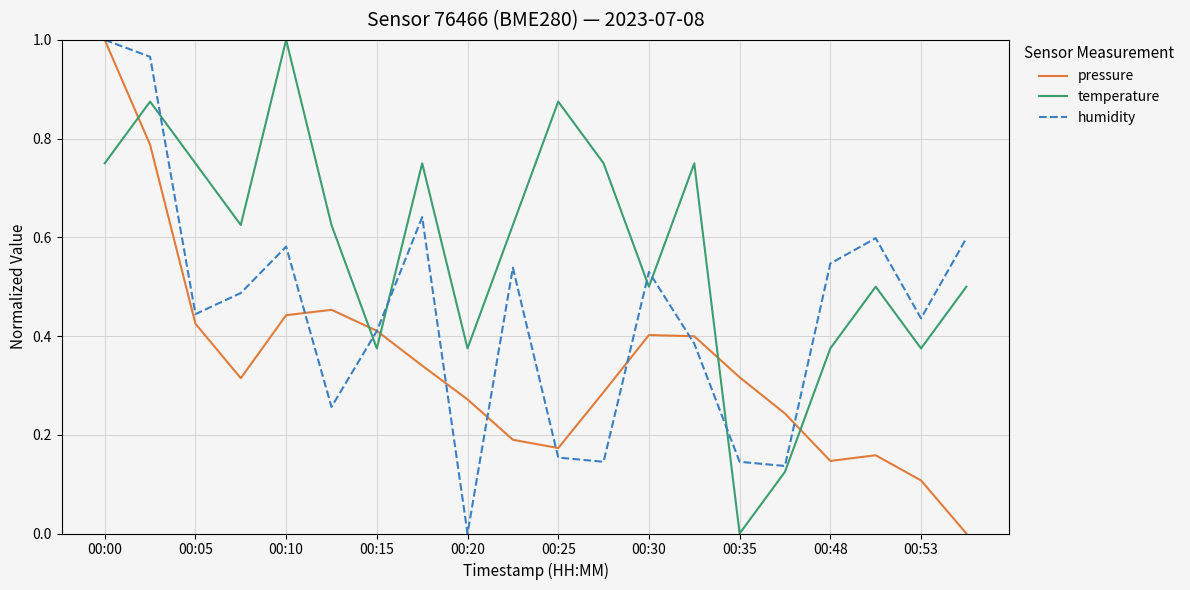

How many values in the pressure series exceed 0?

19